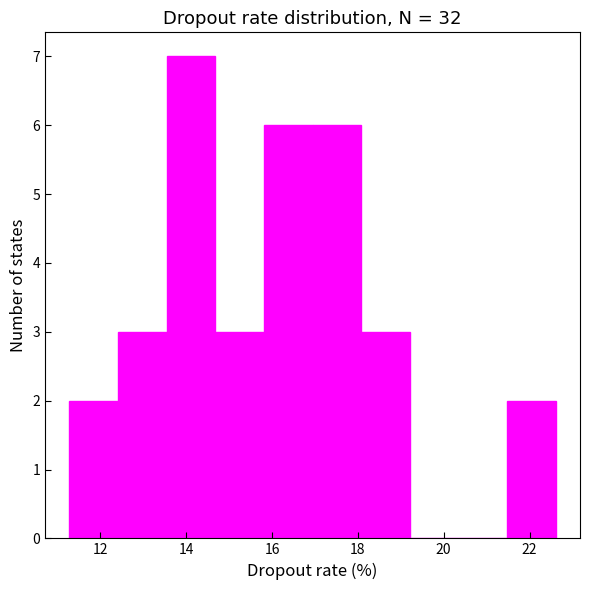

Reading left to right, transcribe this chart: for each bar, give the range it covers on the x-axis and its height. Neither the bar edges nor the heights are printed on the chart, so give them approximately, as read against the axes.

11.2 to 12.4: 2
12.4 to 13.6: 3
13.6 to 14.6: 7
14.6 to 15.8: 3
15.8 to 17.0: 6
17.0 to 18.0: 6
18.0 to 19.2: 3
19.2 to 20.4: 0
20.4 to 21.4: 0
21.4 to 22.6: 2